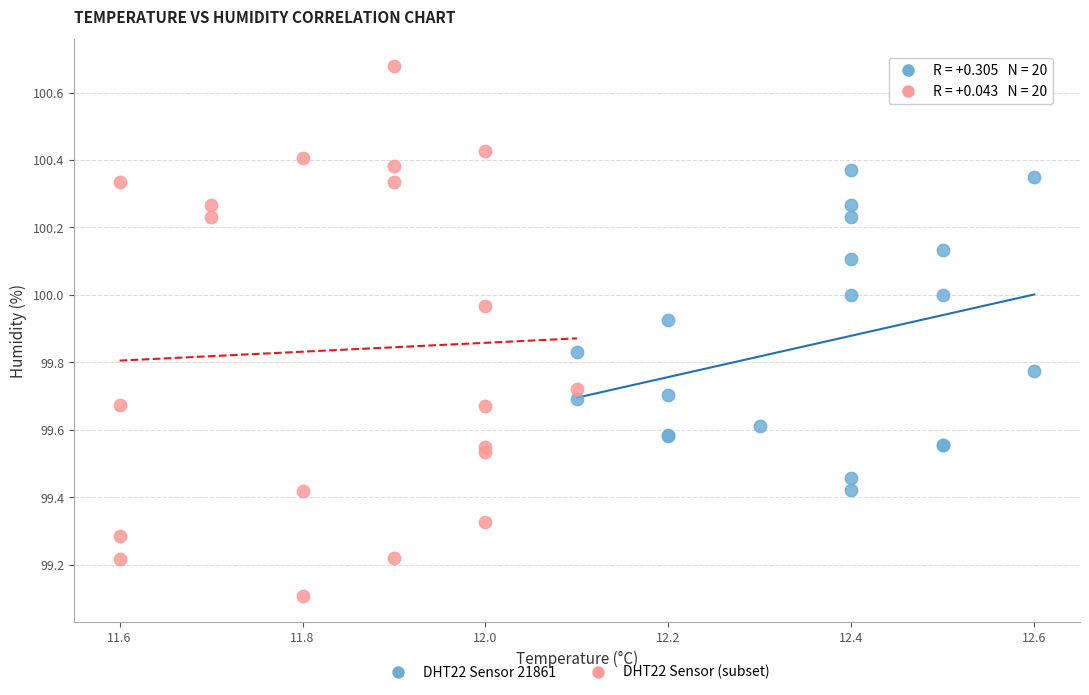

Which series has the largest Y range (max minus min)?

DHT22 Sensor (subset)